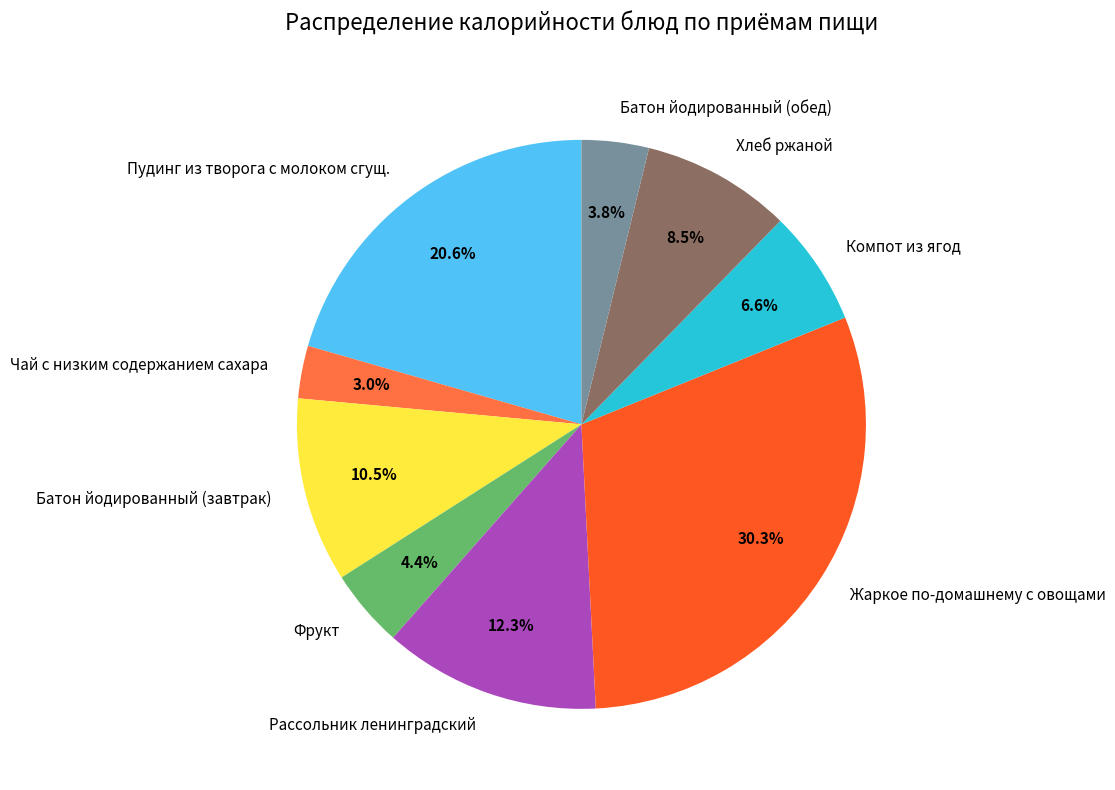

Between Пудинг из творога с молоком сгущ. and Фрукт, which is larger?

Пудинг из творога с молоком сгущ.